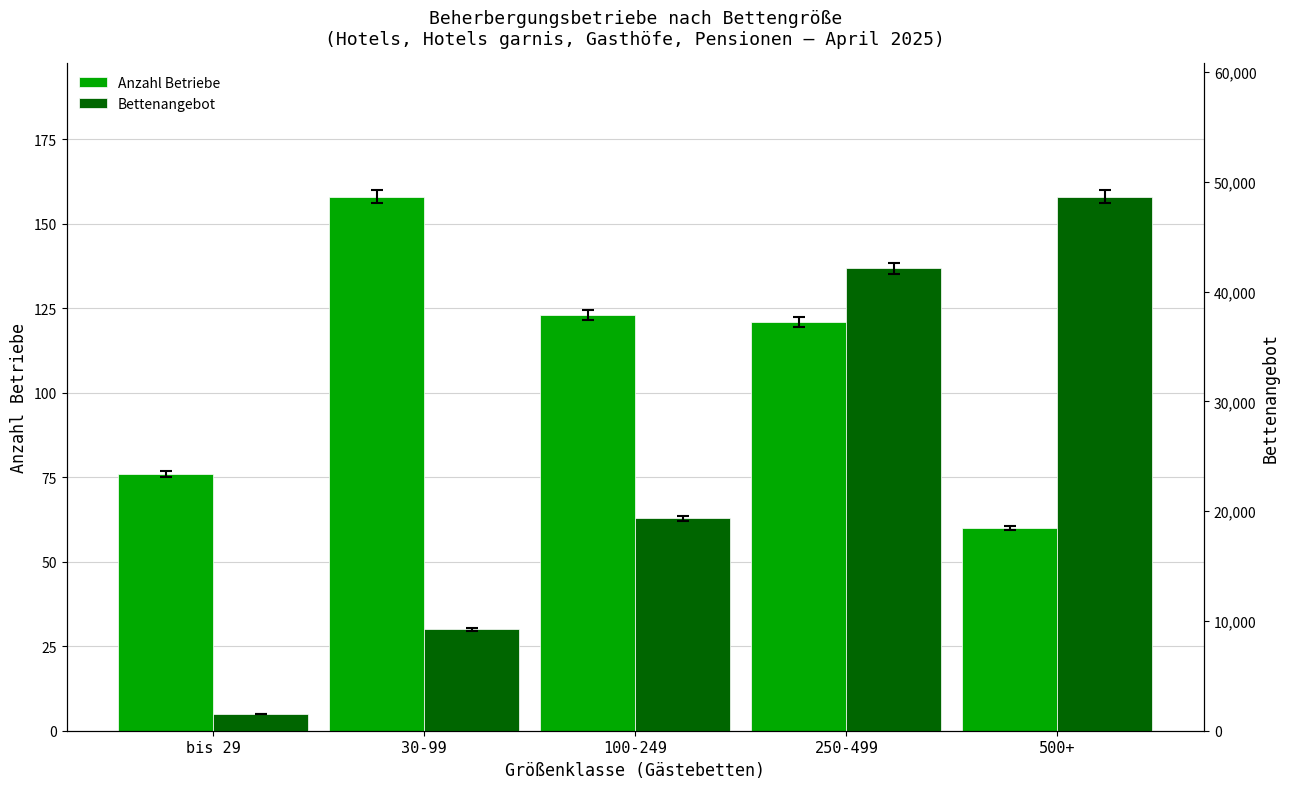

How many bars are there in total?

10